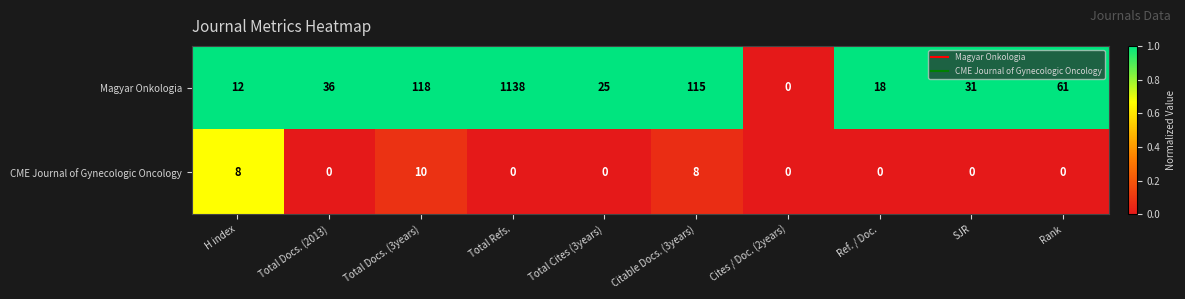

The Magyar Onkologia series shows 683 at Total Refs.. True or false?

False